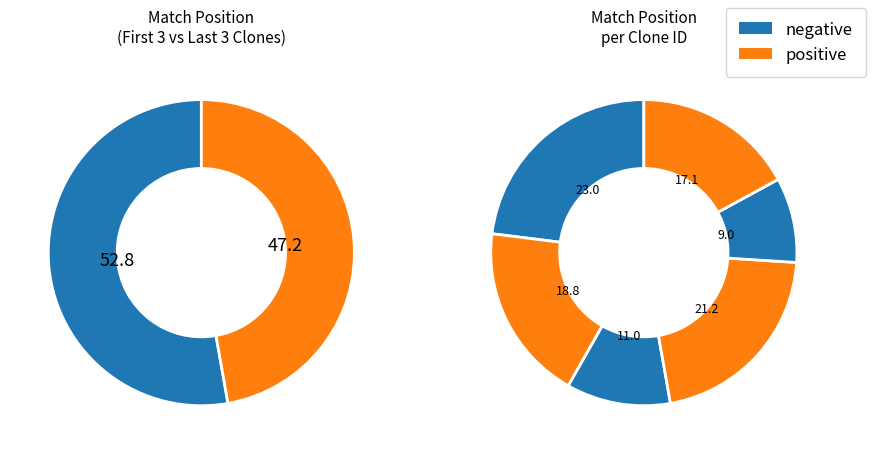

Is TRCN0000113157 the majority of the pie?

No